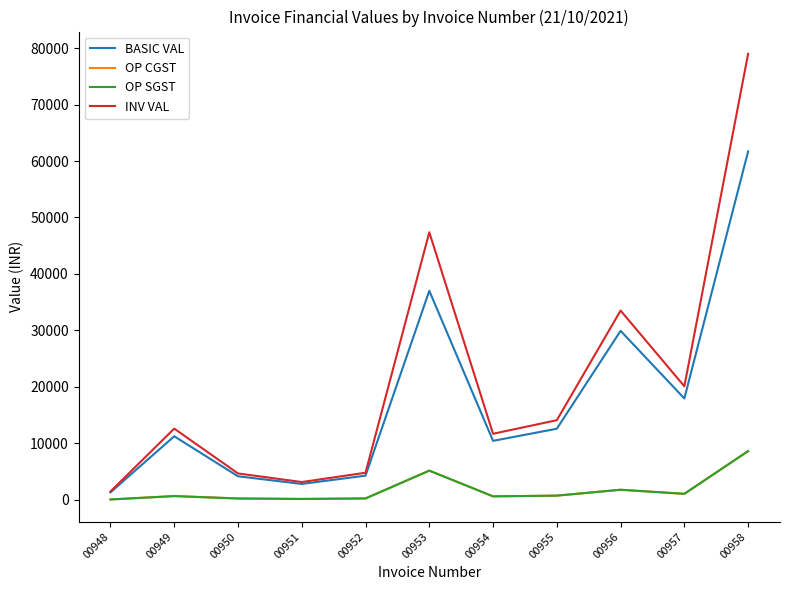

Is this an area chart (filled region under the line)?

No